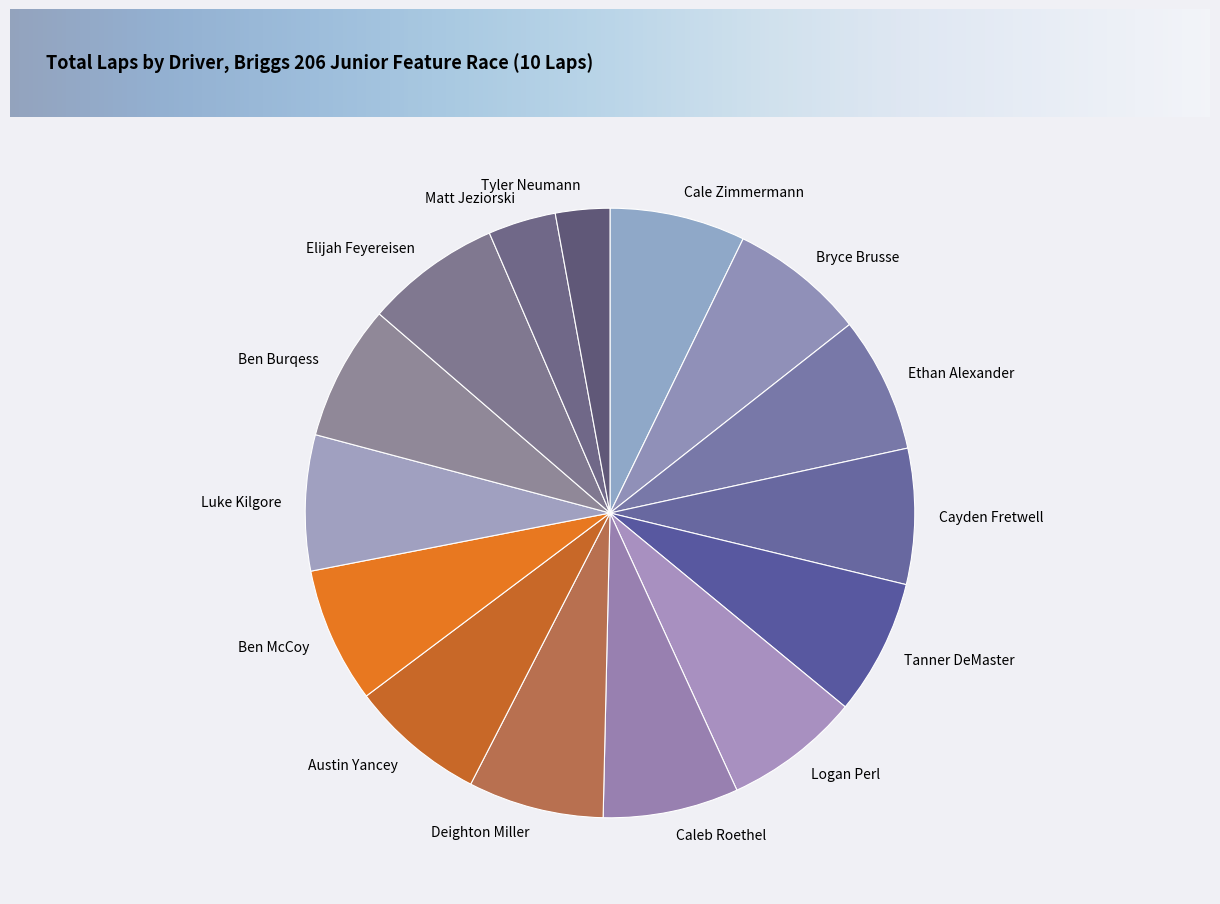

What is the ratio of the value at Tanner DeMaster to the value at Tyler Neumann?

2.5